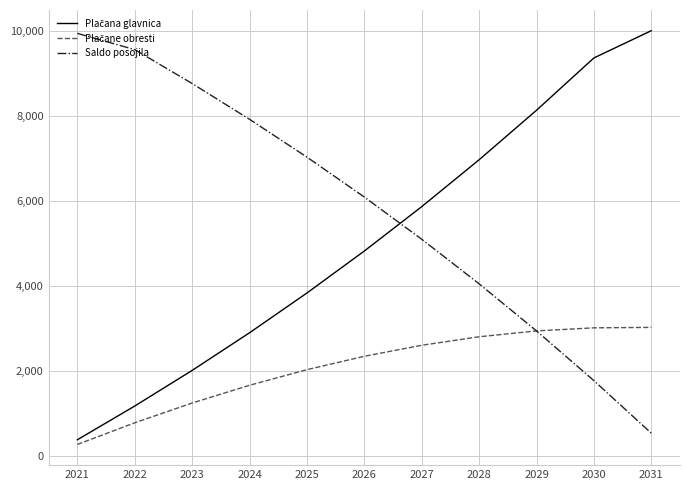

Which category has the highest value in the Saldo posojila series?

2021